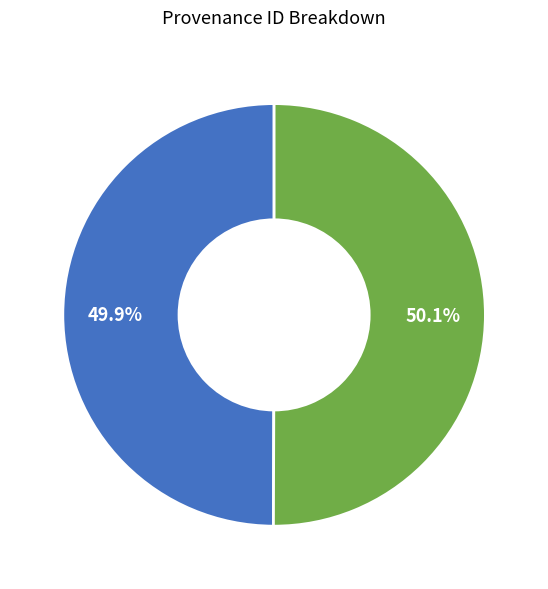

Is there a majority slice in this chart?

Yes